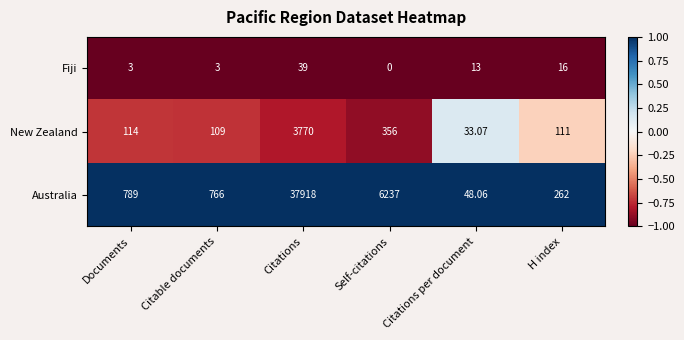

Rank the categories by Australia value from highest to lowest.

Citations, Self-citations, Documents, Citable documents, H index, Citations per document